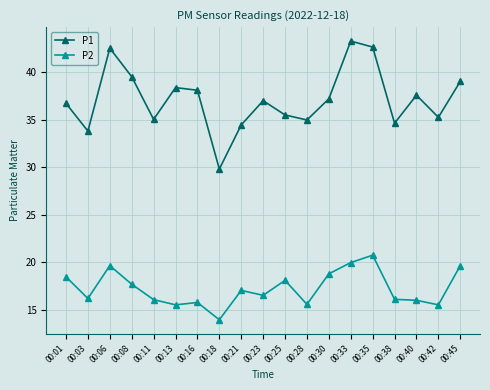

How many series are shown in this chart?

2